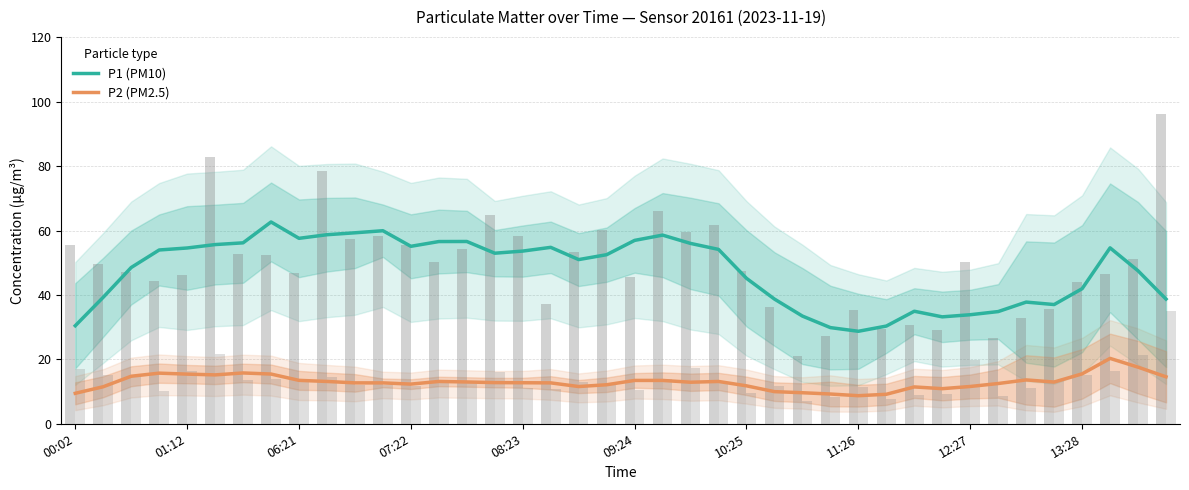

True or false: P2 (PM2.5) and P1 (PM10) cross at least once.

False